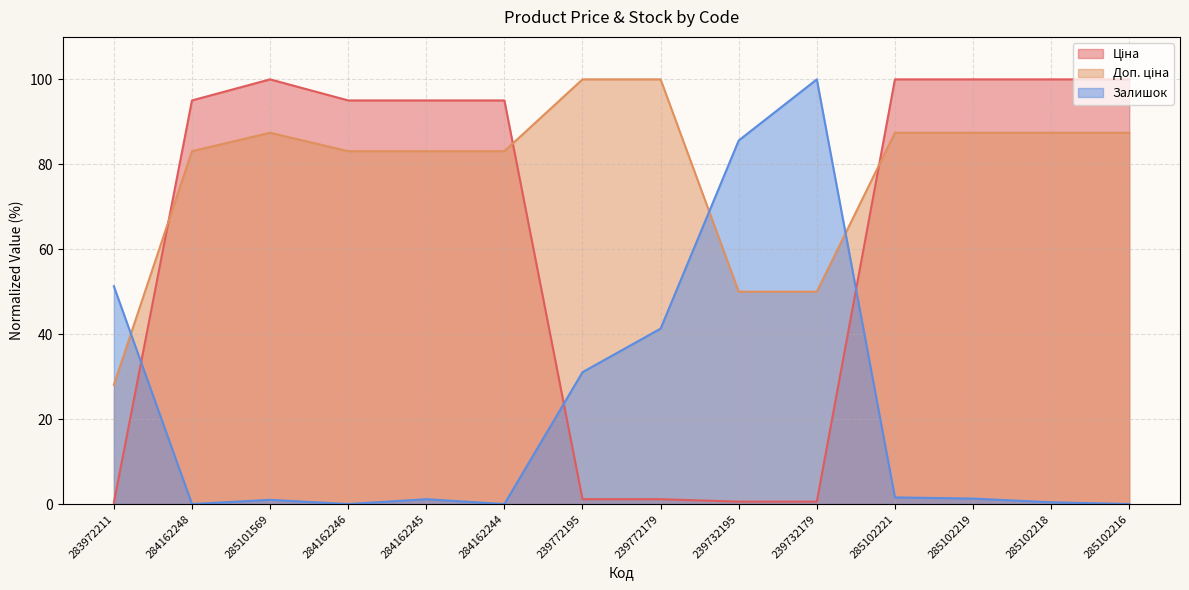

The value of Доп. ціна at 284162246 is 113.7. True or false?

False